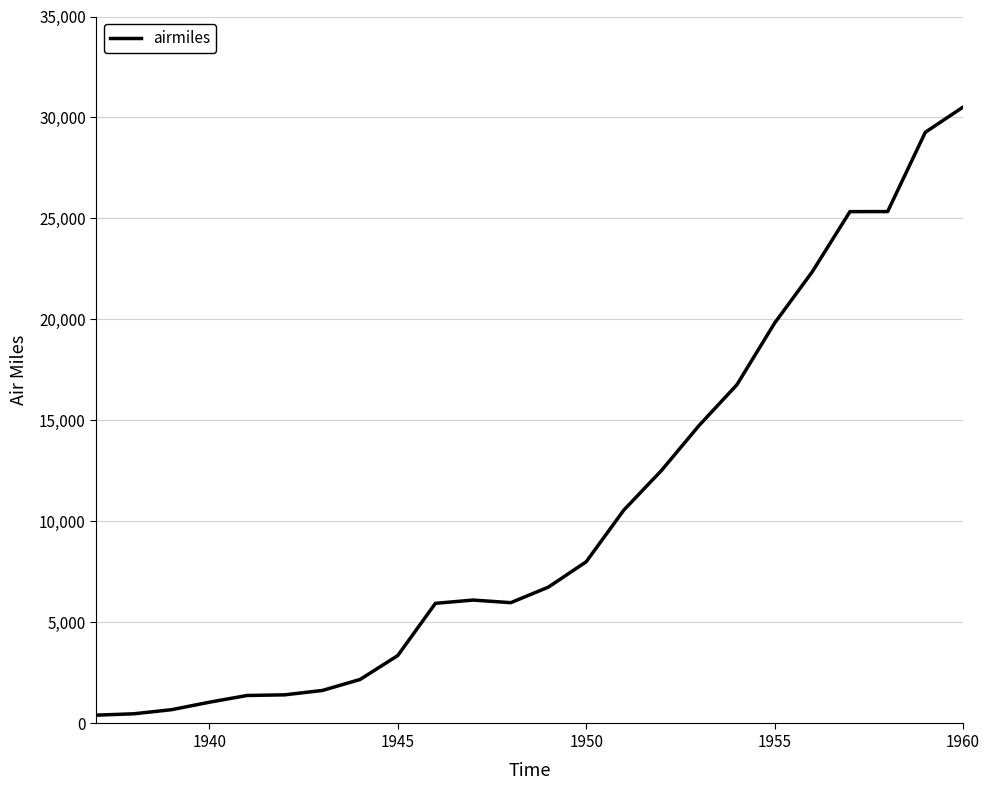

What is the difference between the maximum and minimum values?

30102